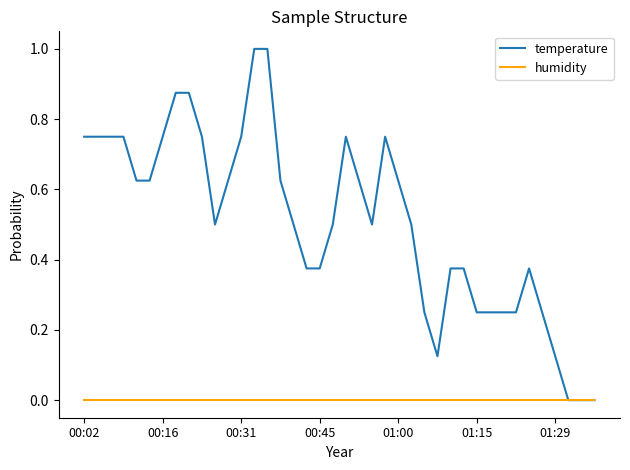

Rank the series by their average value, from lowest to highest.

humidity, temperature